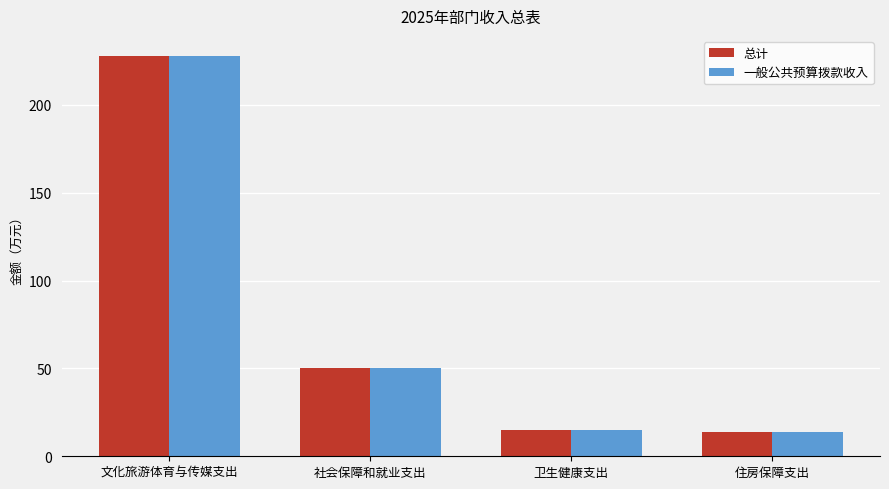

What value does the 总计 series have at 卫生健康支出?

14.7